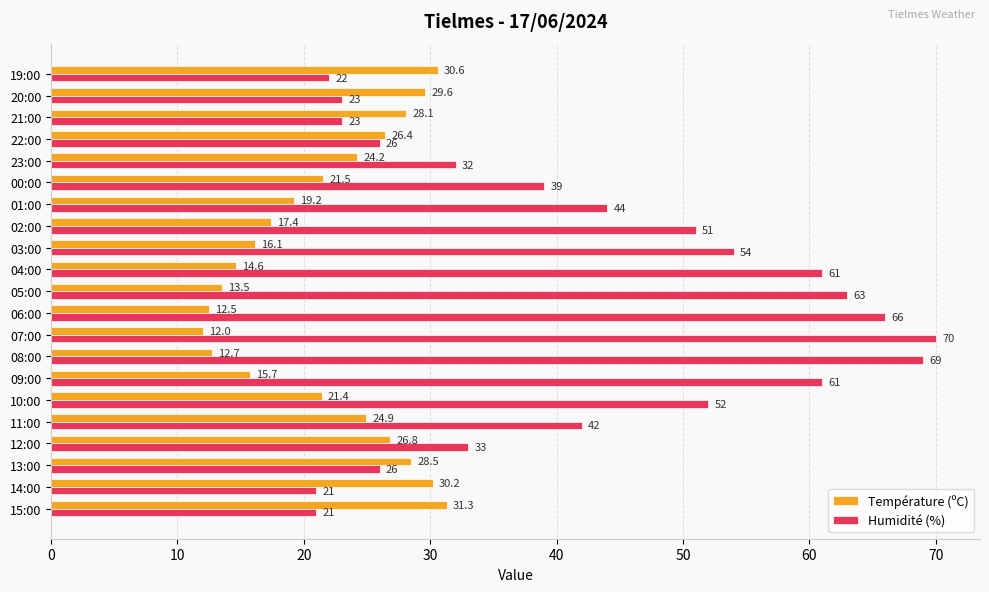

At which label does Humidité (%) reach its peak?

07:00